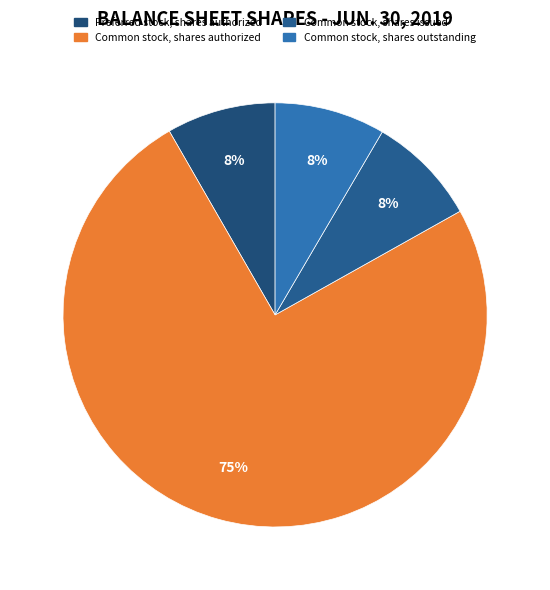

How many segments does this pie chart have?

4